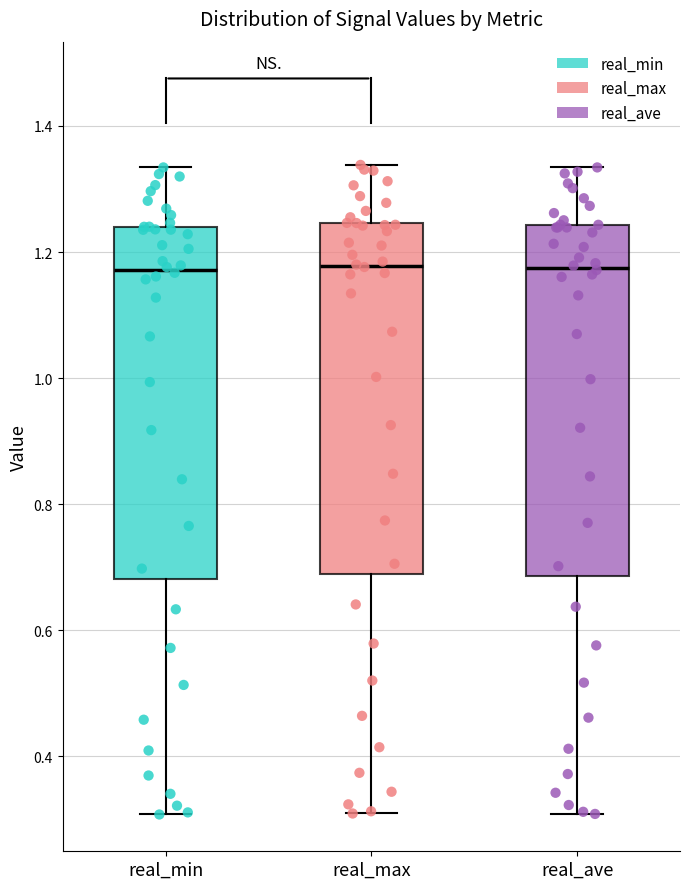

Reading left to right, transcribe this box plot: for each box, give where its median line is, the range the box spans, and where its two whiskers end, as read against the y-axis. The values are not printed on the chart, so give them approximately, as read against the axis.

real_min: median 1.18, box 0.68 to 1.24, whiskers 0.30 to 1.34
real_max: median 1.18, box 0.68 to 1.24, whiskers 0.30 to 1.34
real_ave: median 1.18, box 0.68 to 1.24, whiskers 0.30 to 1.34